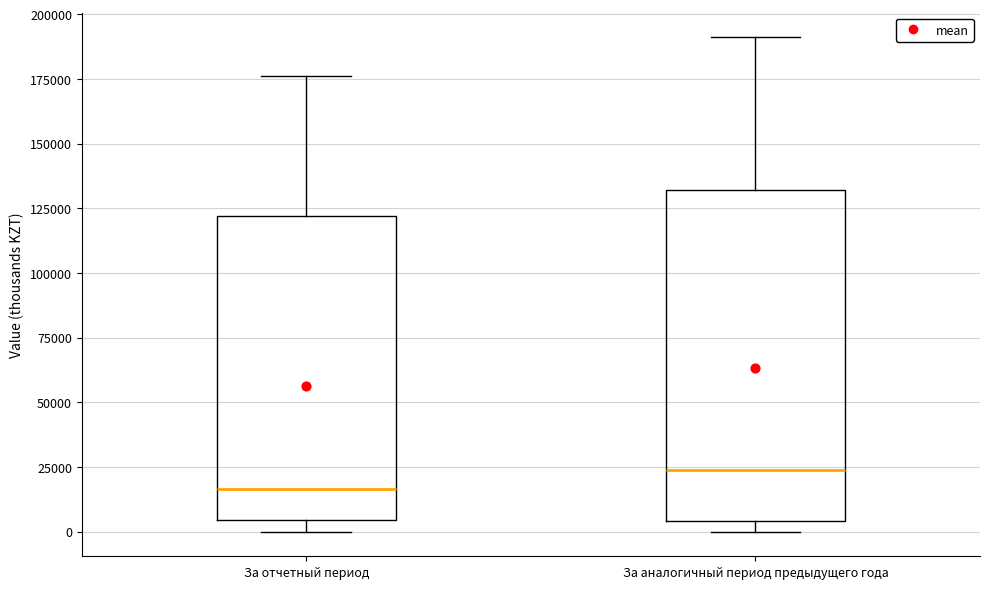

Where does the upper whisker of the box for За отчетный период end on the y-axis? The values are not printed on the chart, so give them approximately, as read against the axis.

175000